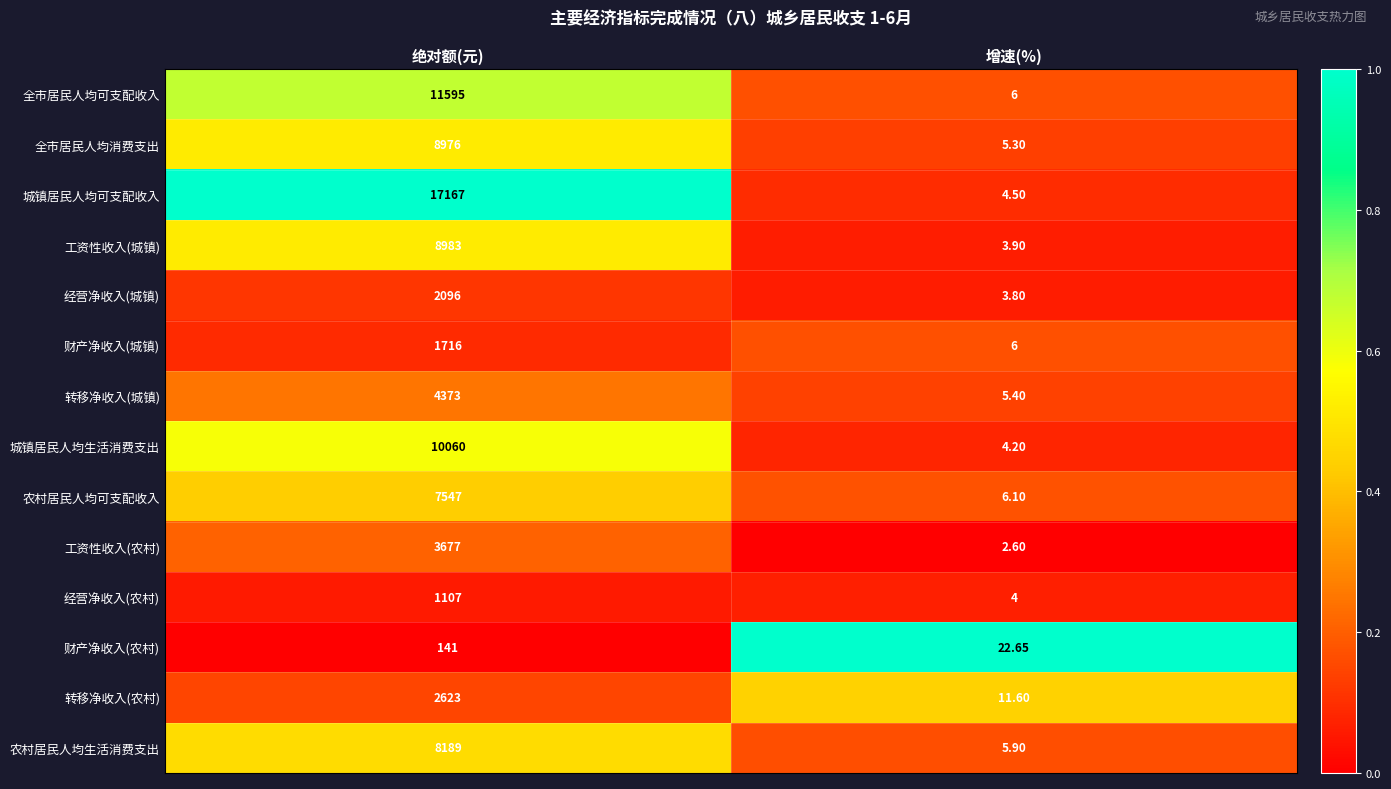

Which category has the highest value in the 农村居民人均生活消费支出 series?

绝对额(元)